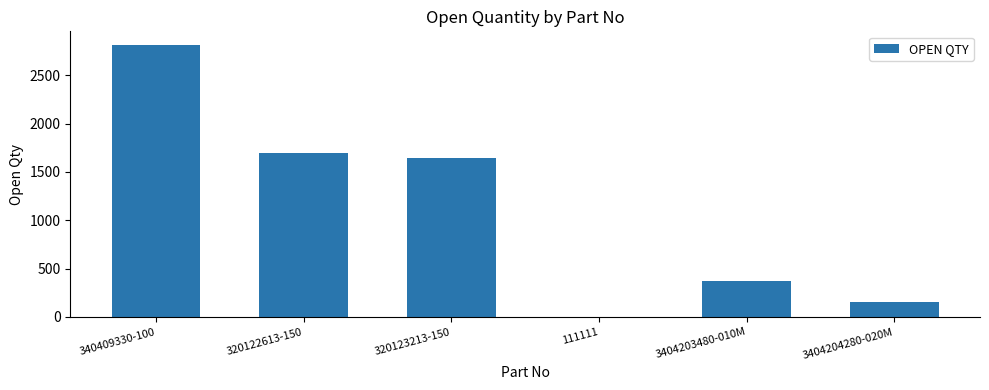

What is the average value?

1114